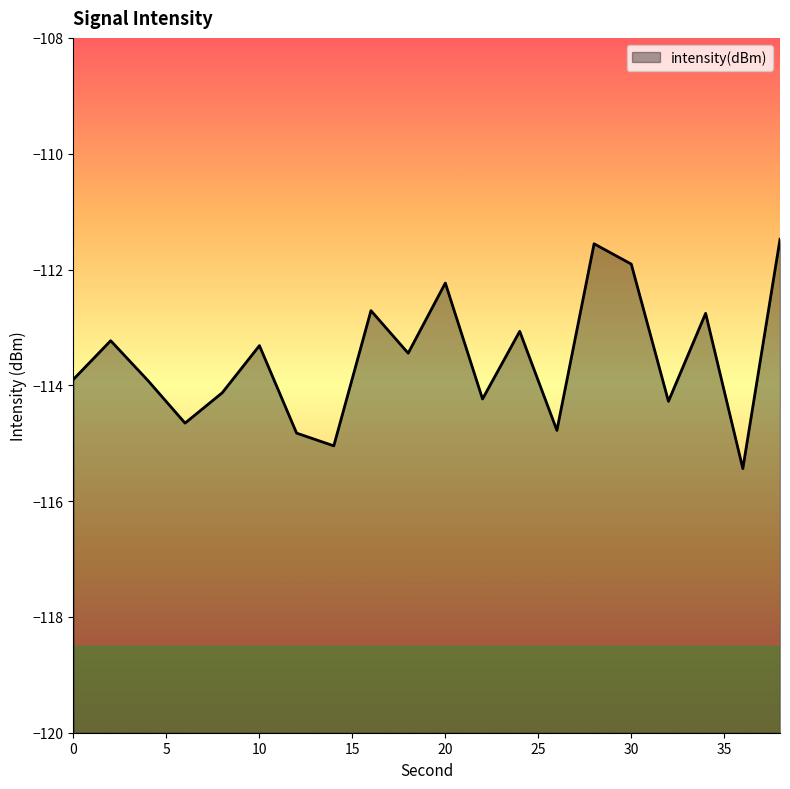

Is it true that the value at 30 is -111.9?

True